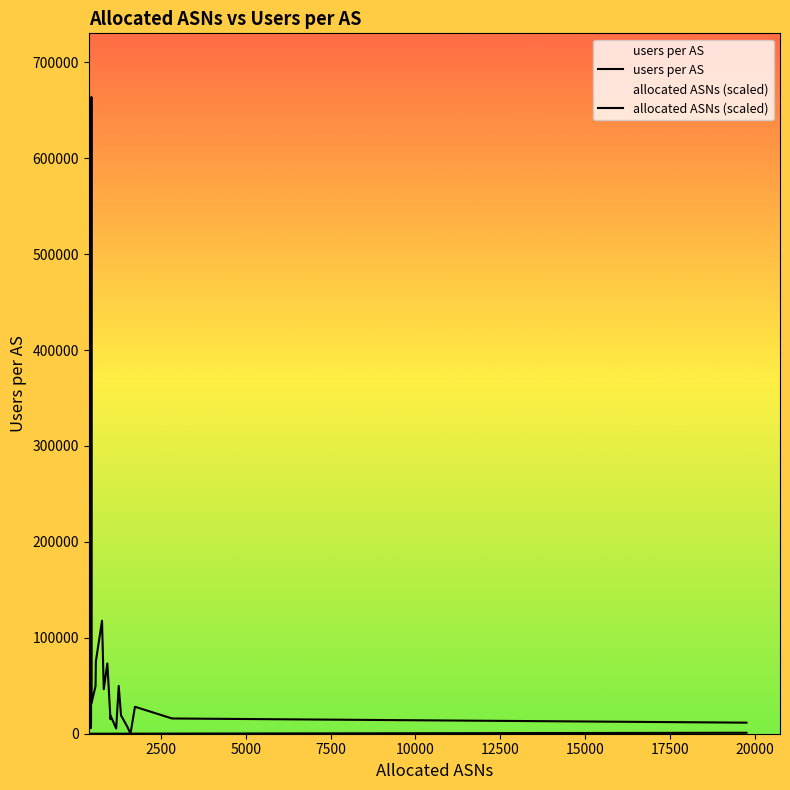

Is the value of users per AS at 11 greater than the value of allocated ASNs (scaled) at 17?

Yes